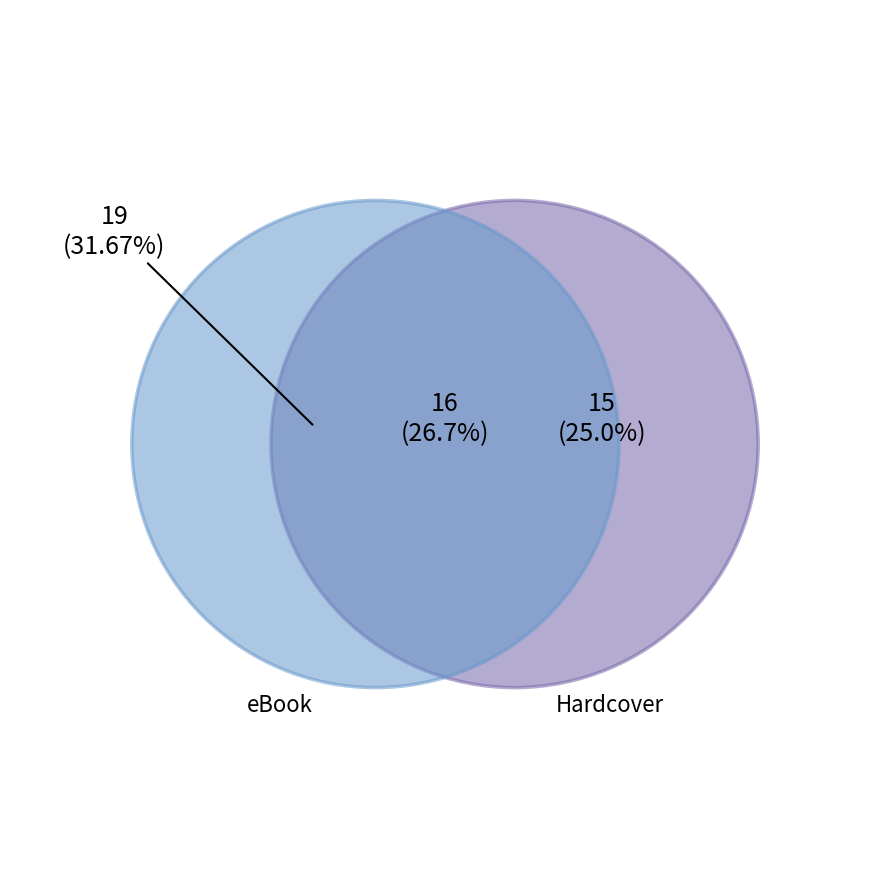

Which slice is the largest?

eBook